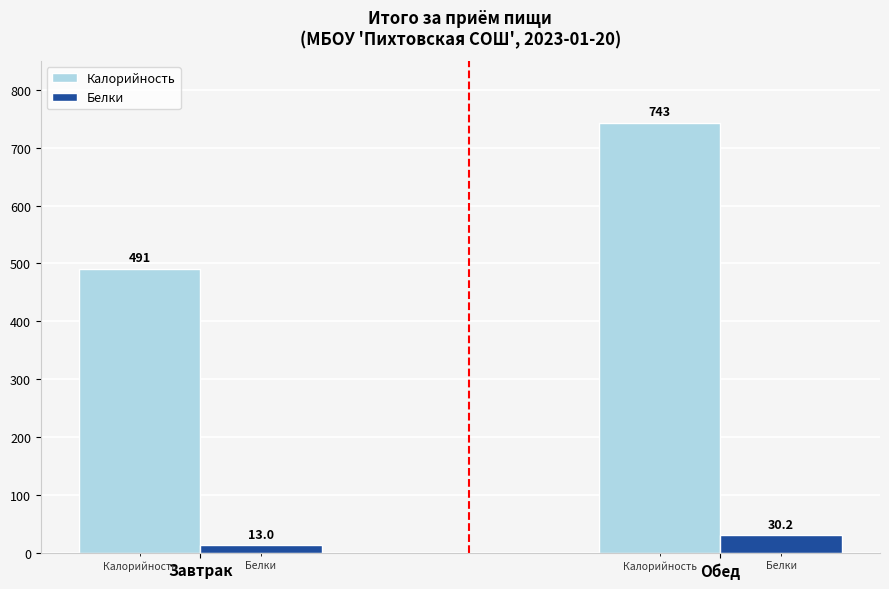

What is the average value of the Белки series?

21.6